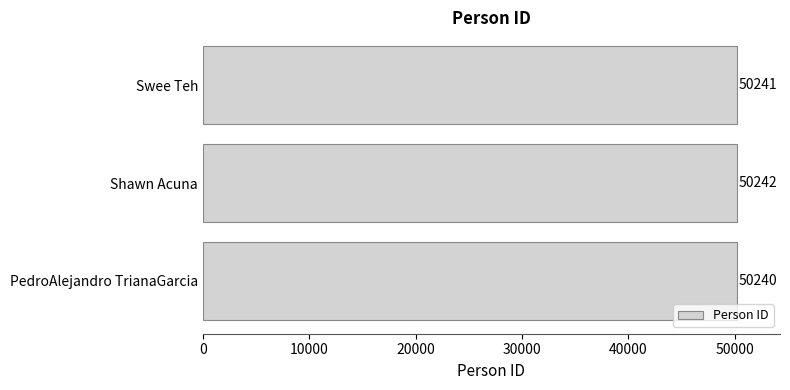

Count the number of categories in the chart.

3